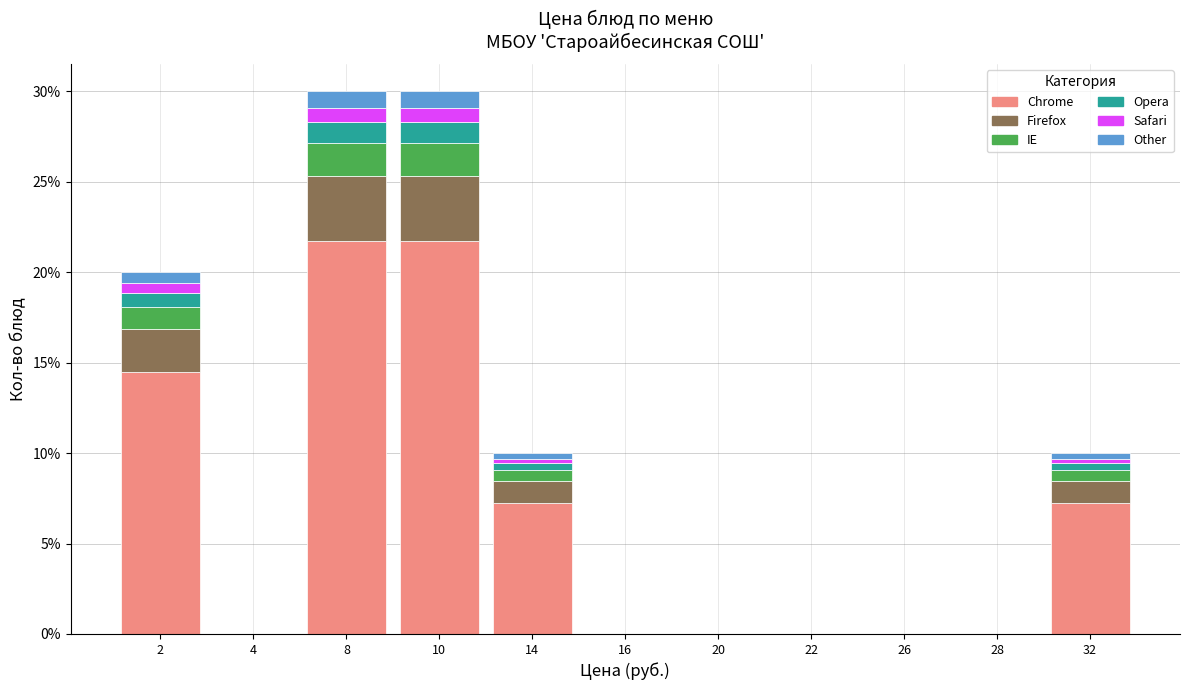

What is the total value across all series at 10?

30.0